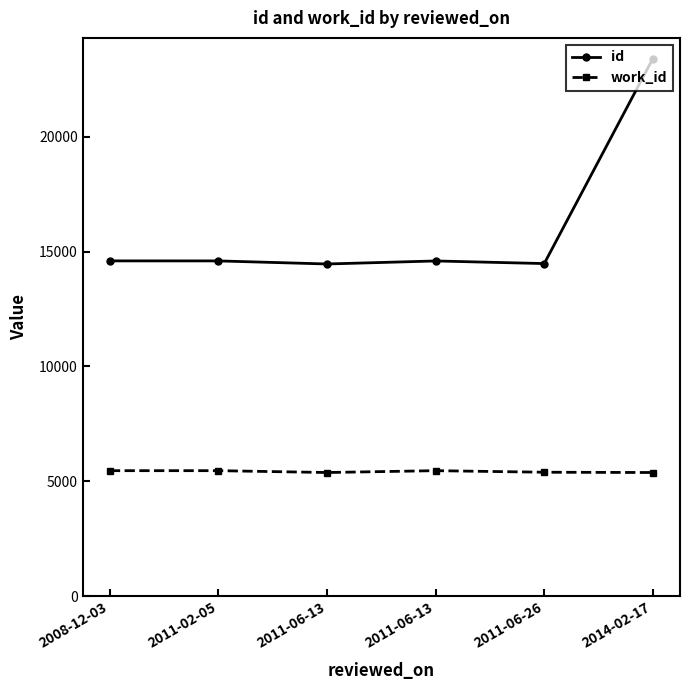

What is the smallest value displayed?

5379